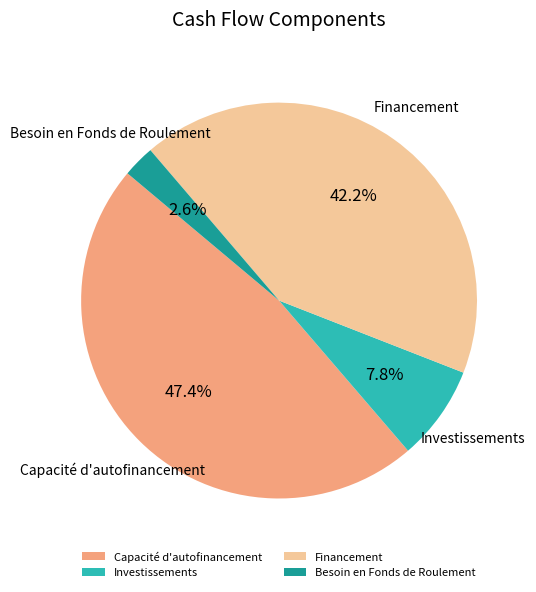

Rank the categories by value from highest to lowest.

Capacité d'autofinancement, Financement, Investissements, Besoin en Fonds de Roulement